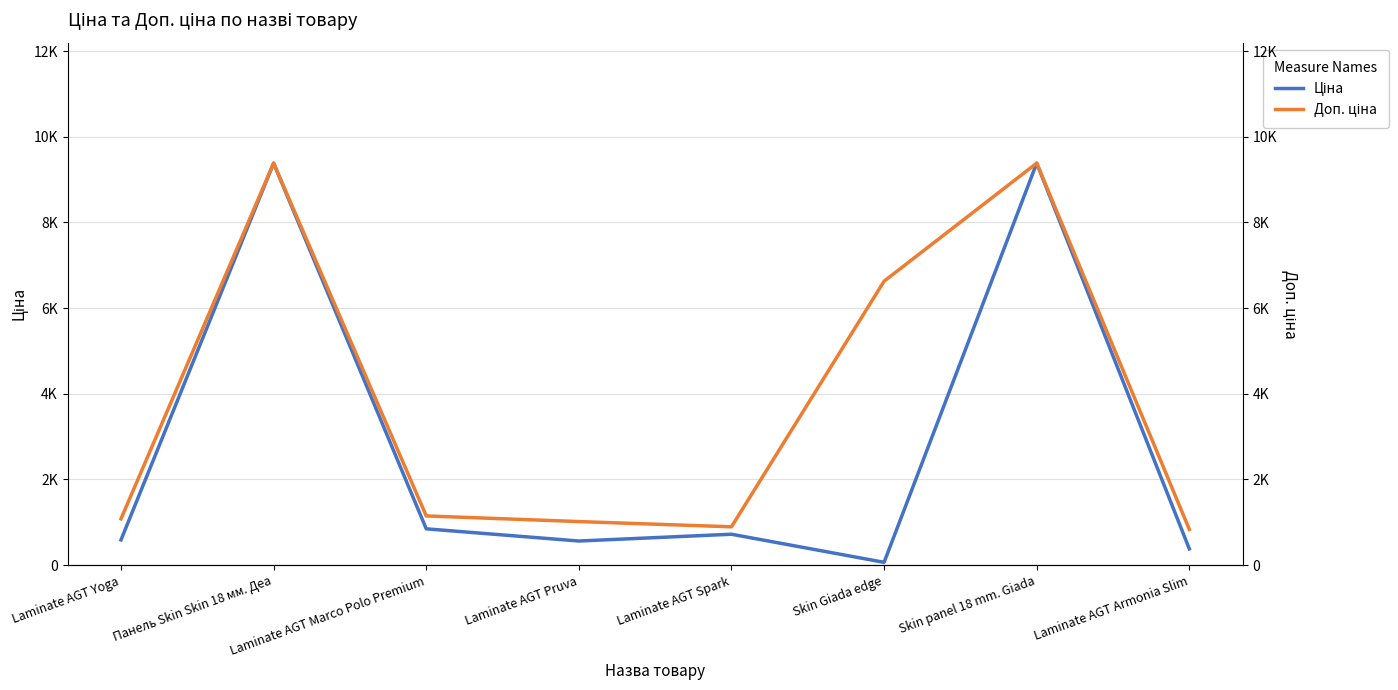

Rank the series by their average value, from lowest to highest.

Ціна, Доп. ціна